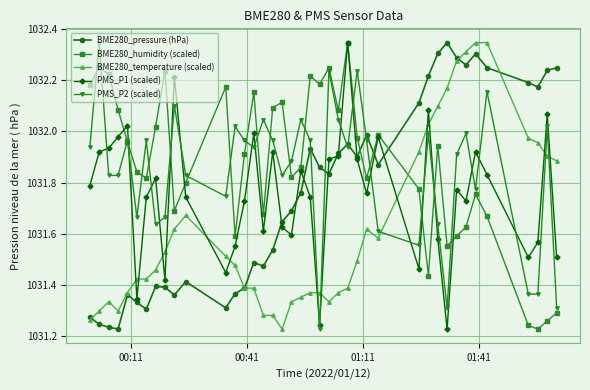

Which series has the largest total across all categories?

BME280_humidity (scaled)